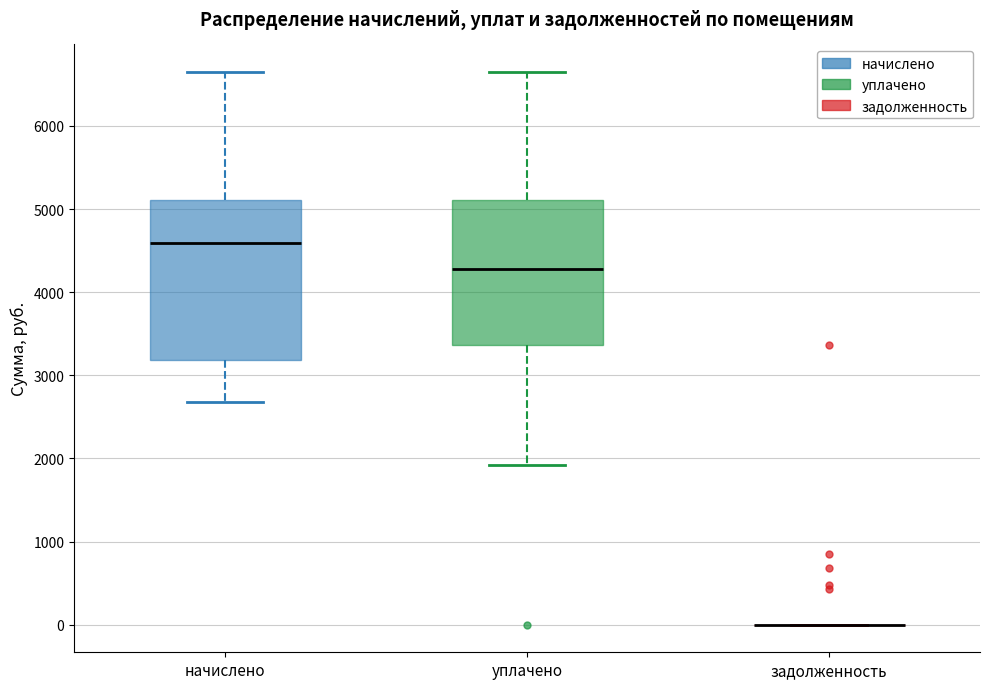

Which box is the tallest, from its lower edge to its upper edge?

начислено